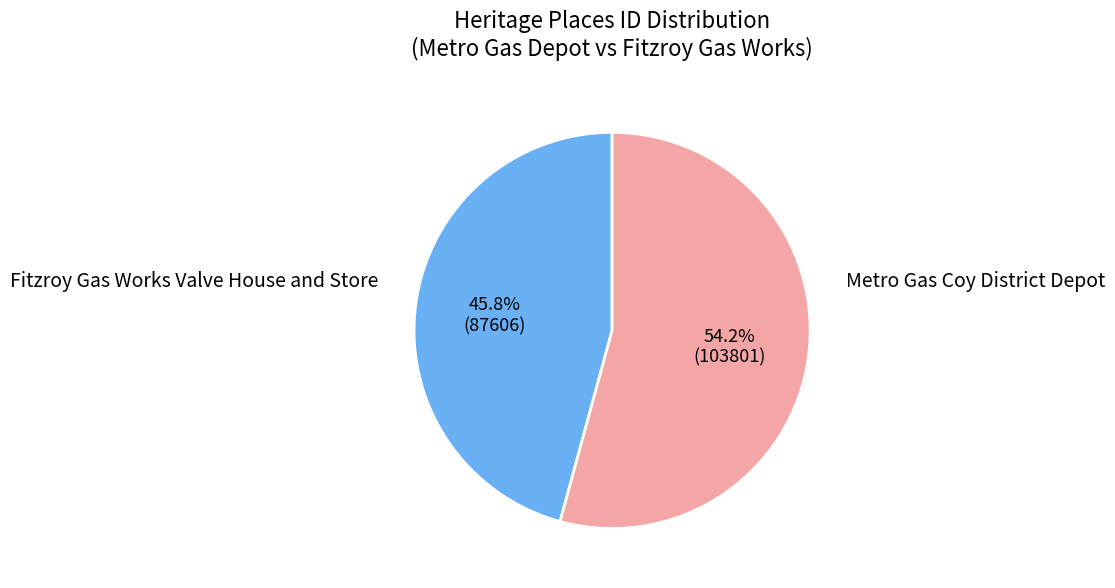

To the nearest percent, what is the combined percentage of Metro Gas Coy District Depot and Fitzroy Gas Works Valve House and Store?

100%